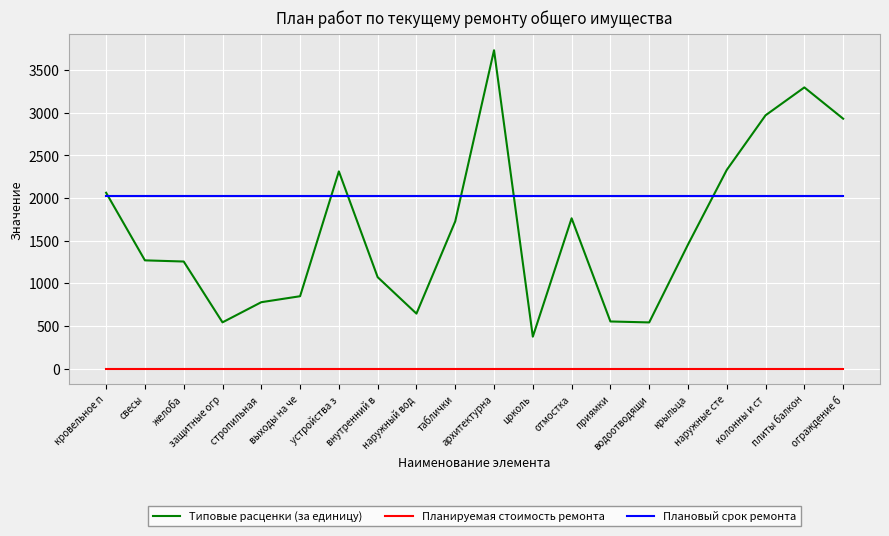

List the series in order of their overall mean, highest first.

Плановый срок ремонта, Типовые расценки (за единицу), Планируемая стоимость ремонта